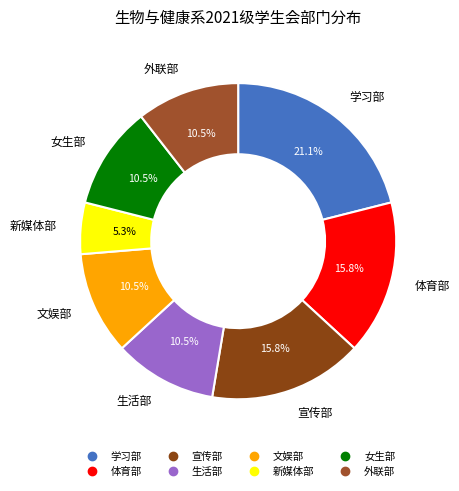

Approximately how many times larger is the value at 新媒体部 compared to 女生部?

0.5